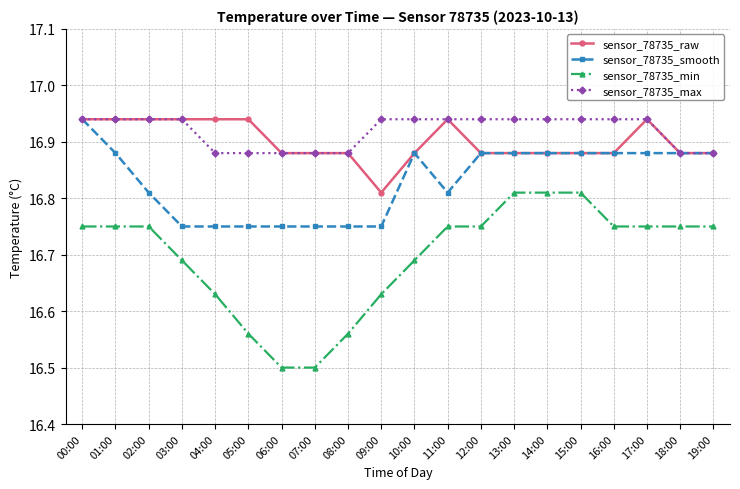

What is the label of the 3rd point from the right?

17:00